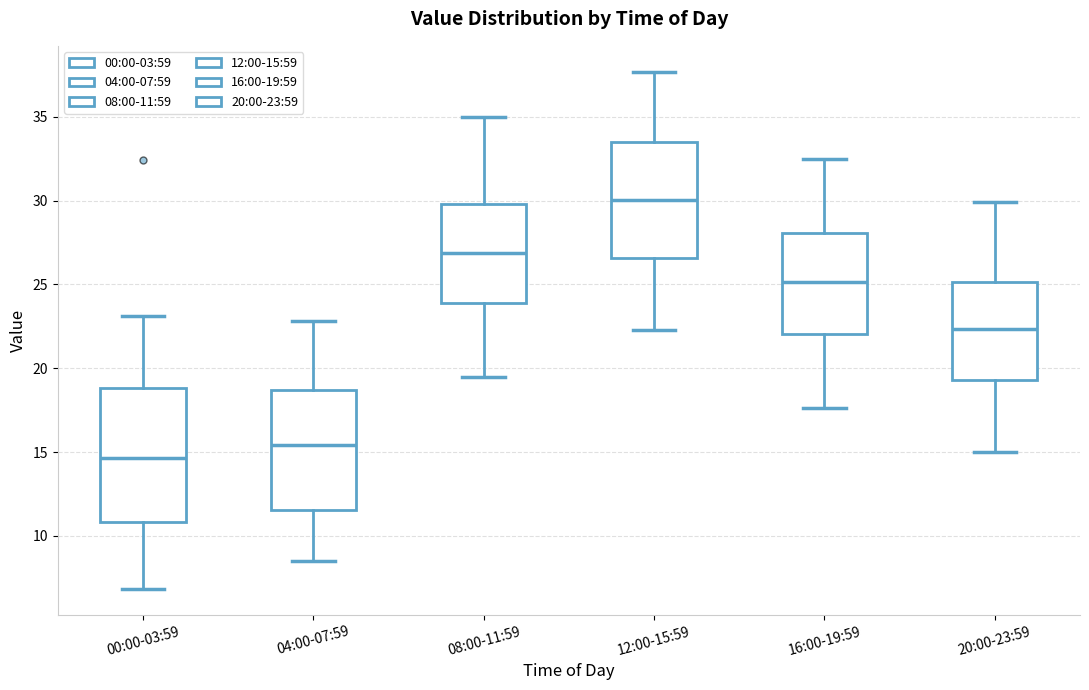

Where is the upper edge of the box for 00:00-03:59 on the y-axis? The values are not printed on the chart, so give them approximately, as read against the axis.

19.0